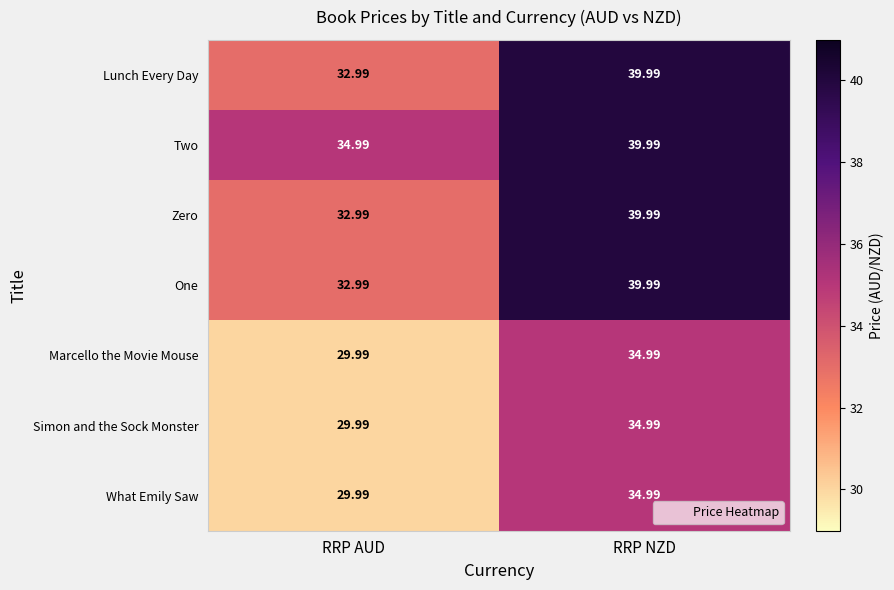

At which category is the sum across all series the highest?

RRP NZD